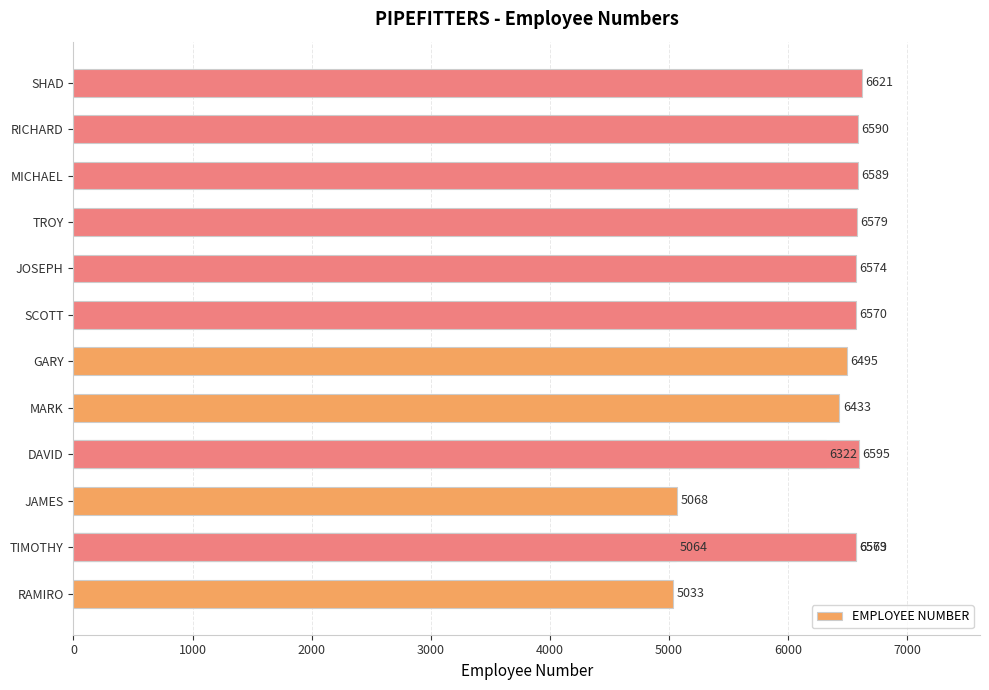

Does the chart contain stacked bars?

No